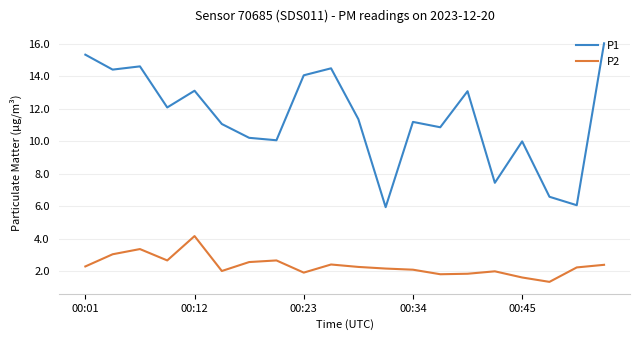

Rank the series by their maximum value, from lowest to highest.

P2, P1